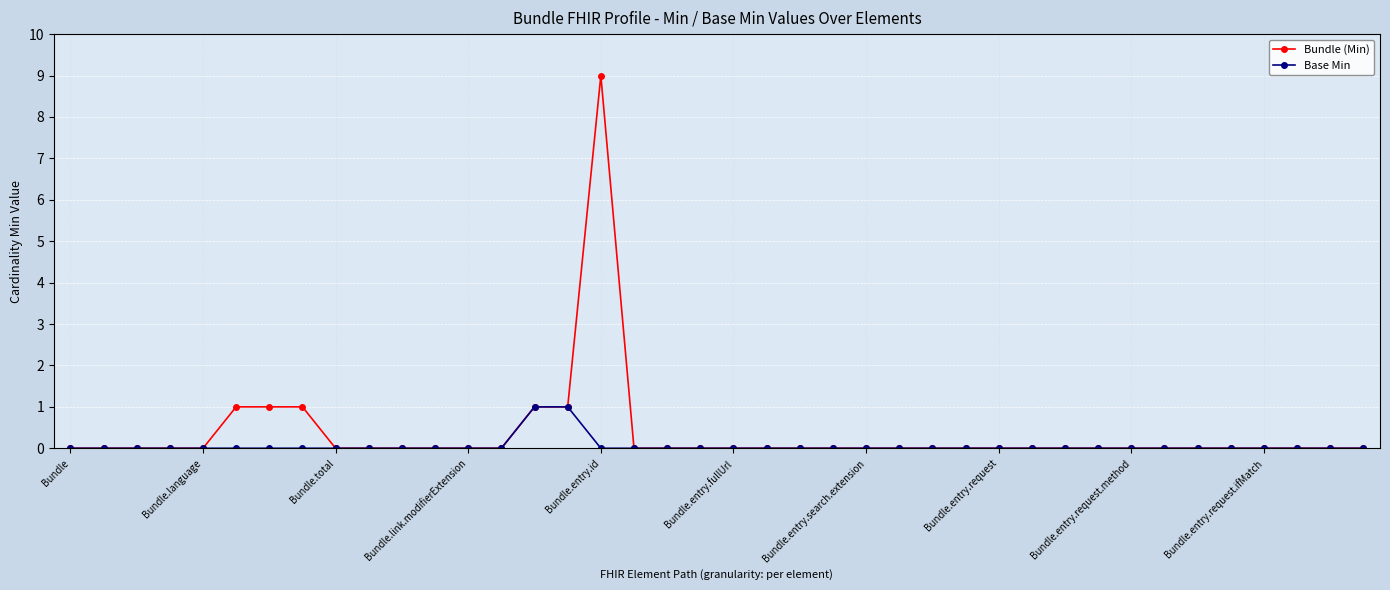

What is the greatest value displayed?

9